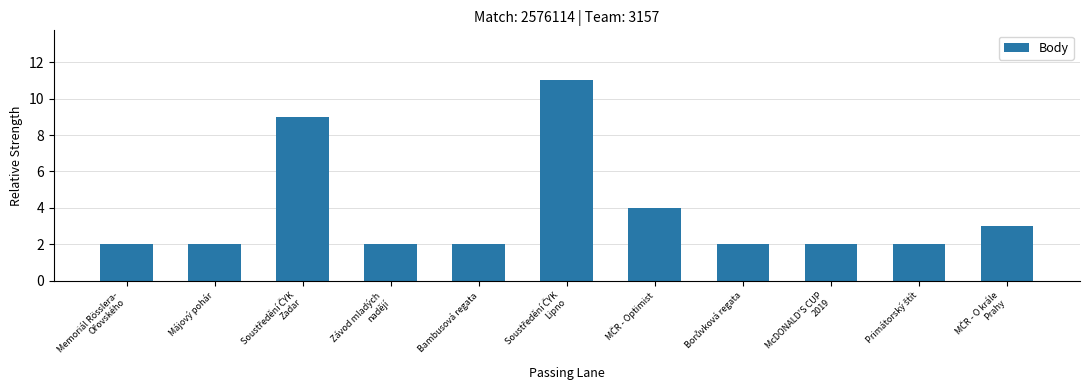

What is the difference between the maximum and second lowest values?

9